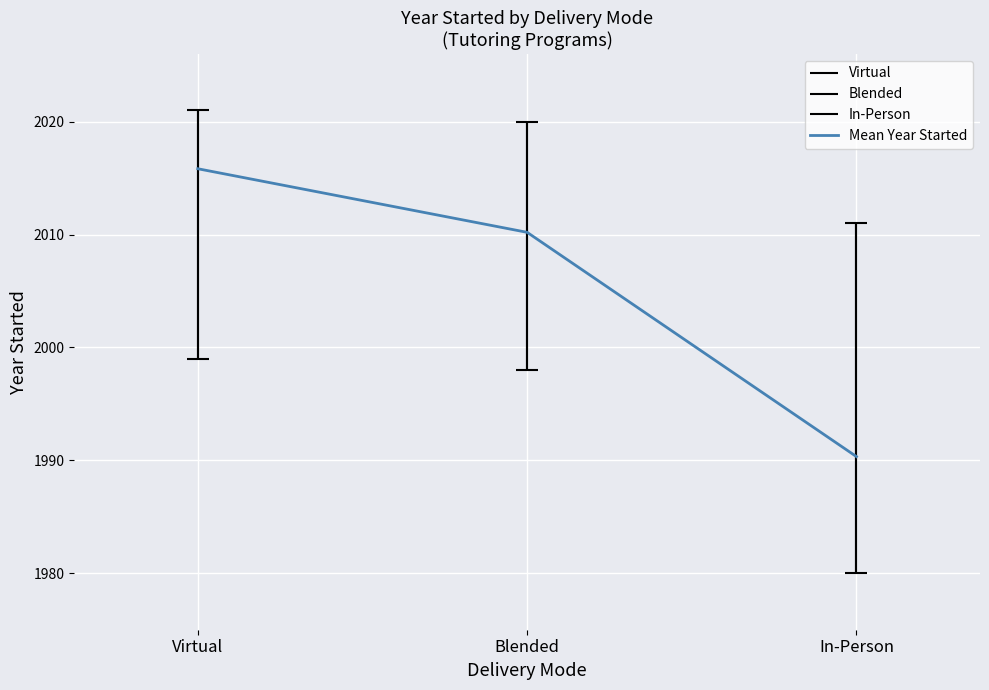

Reading right to left, transcribe all the data shown in this chart.

1990.3	2010.2	2015.8